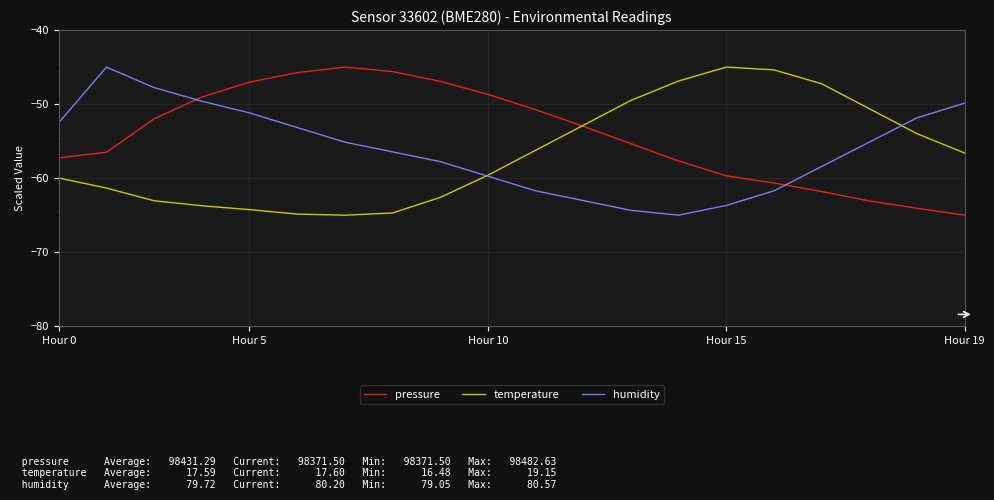

What is the highest value of the pressure series?

-45.0